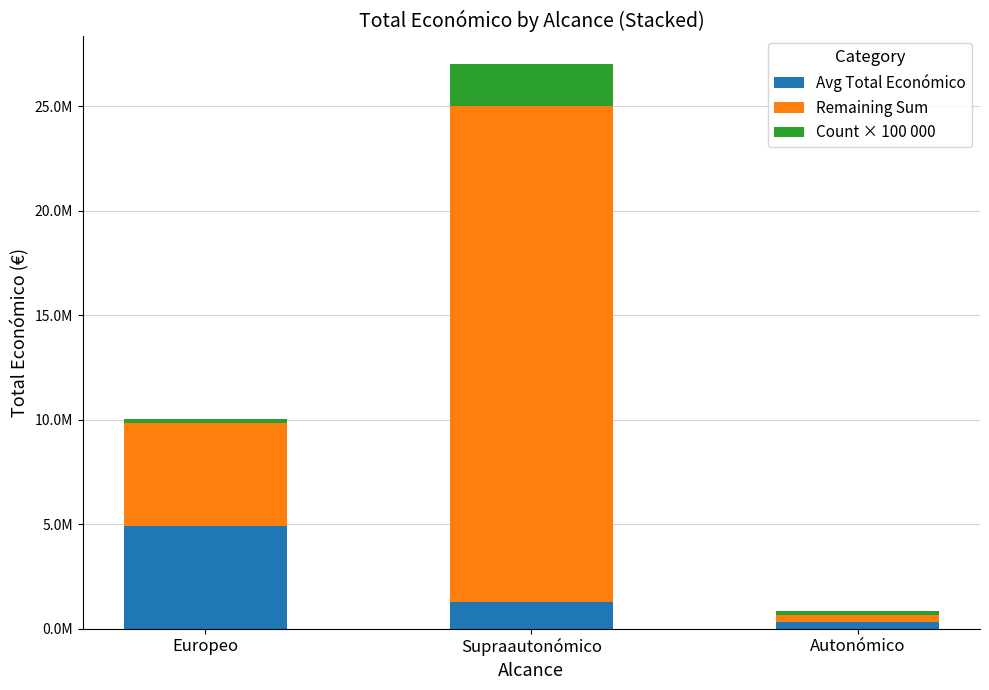

Rank the series at Supraautonómico from lowest to highest value.

Avg Total Económico, Count × 100 000, Remaining Sum